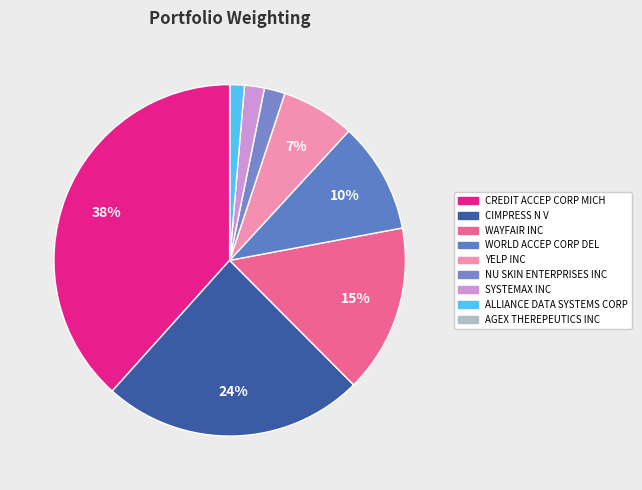

Which has a higher value, SYSTEMAX INC or ALLIANCE DATA SYSTEMS CORP?

SYSTEMAX INC